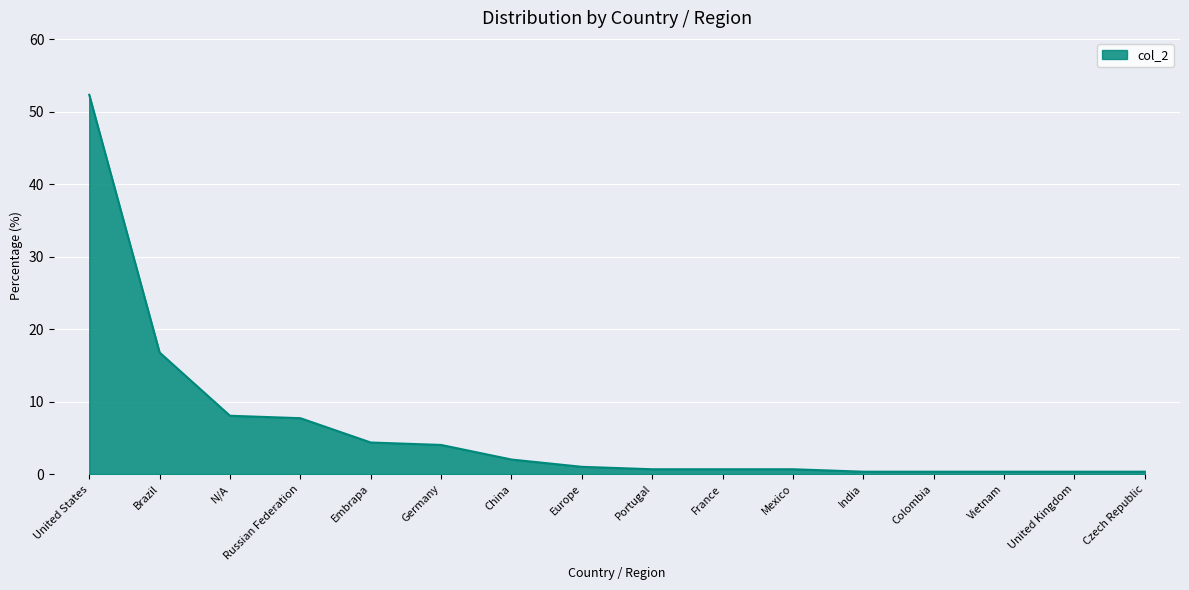

What position from the left is Mexico?

11